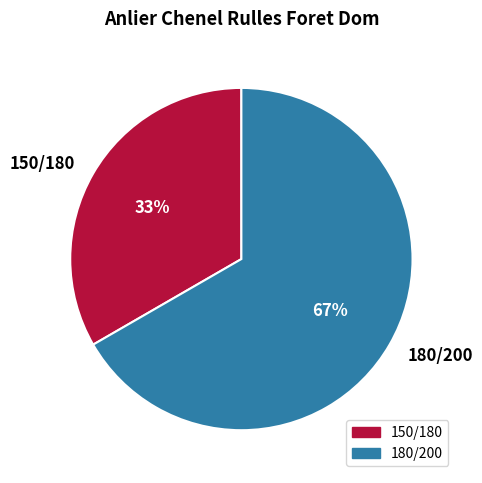

What percentage is the 150/180 slice, to the nearest percent?

33%